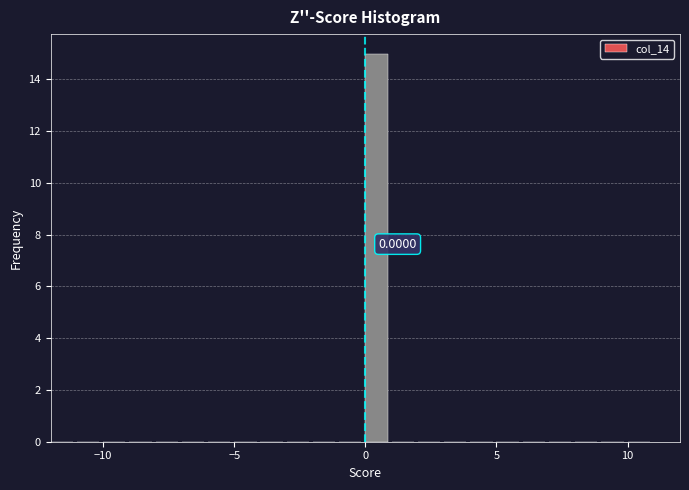

Read against the x-axis, roughly where is the centre of the tallest bar?

0.5